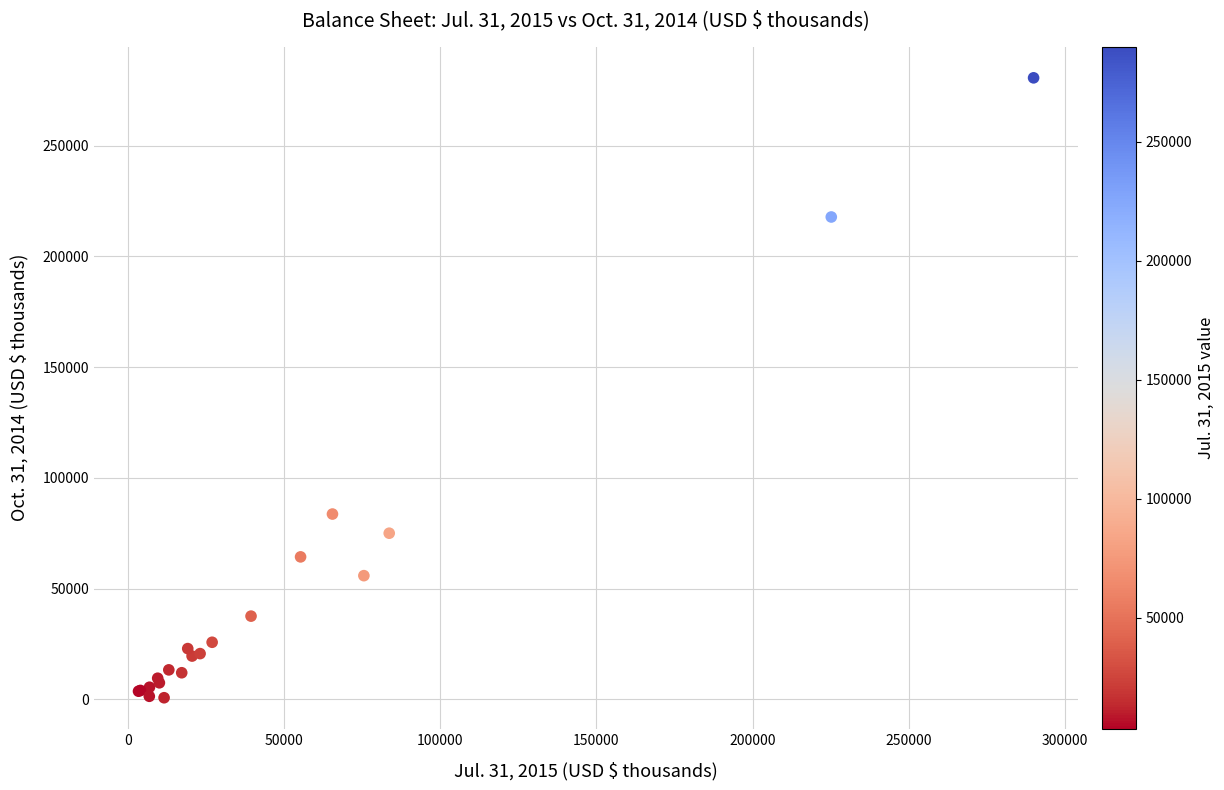

What Y value in the scatter plot is closest to 140710?

83710